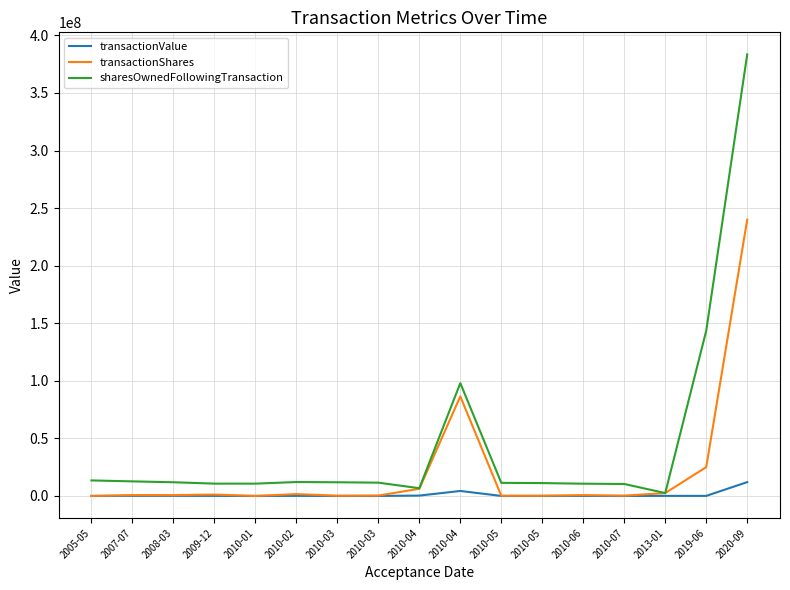

Does the chart have visible grid lines?

Yes